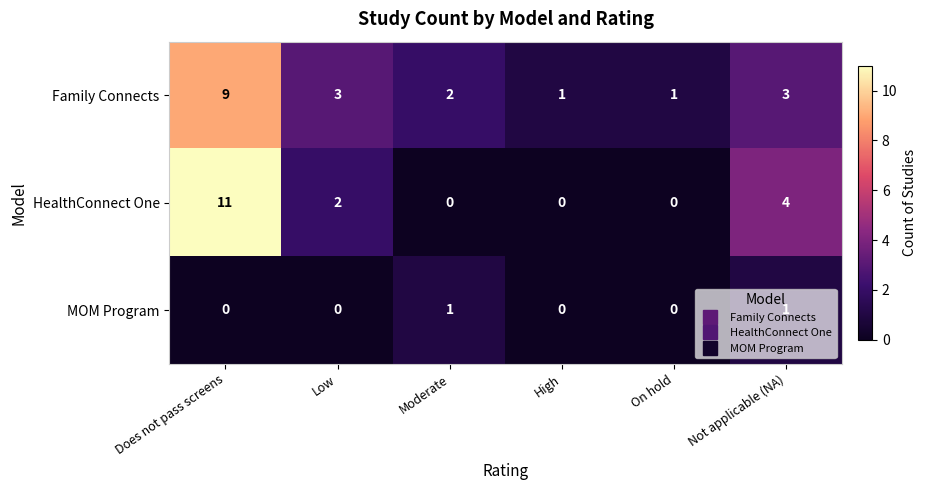

Count the Family Connects values in the range 1 to 3.

5